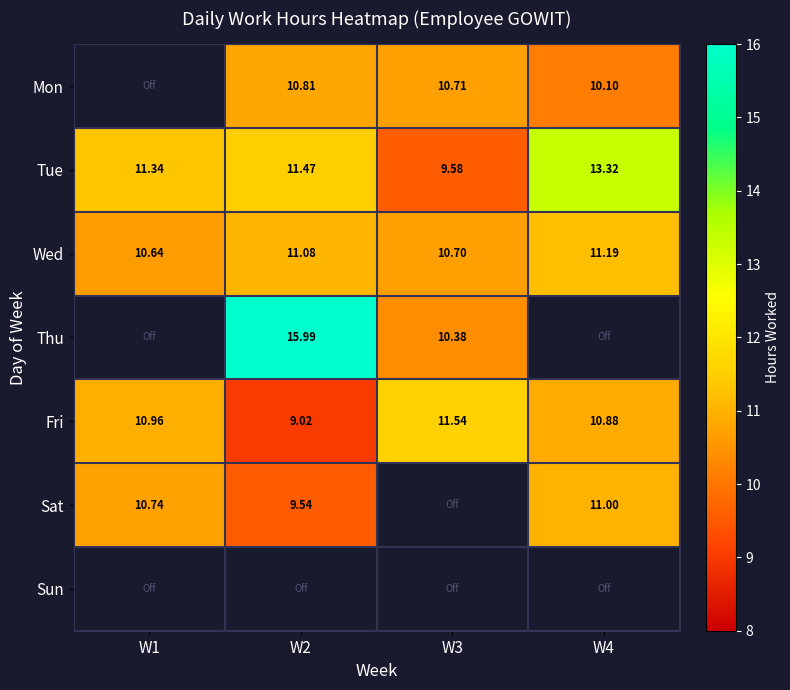

Is the value of Wed at W4 greater than the value of Fri at W2?

Yes